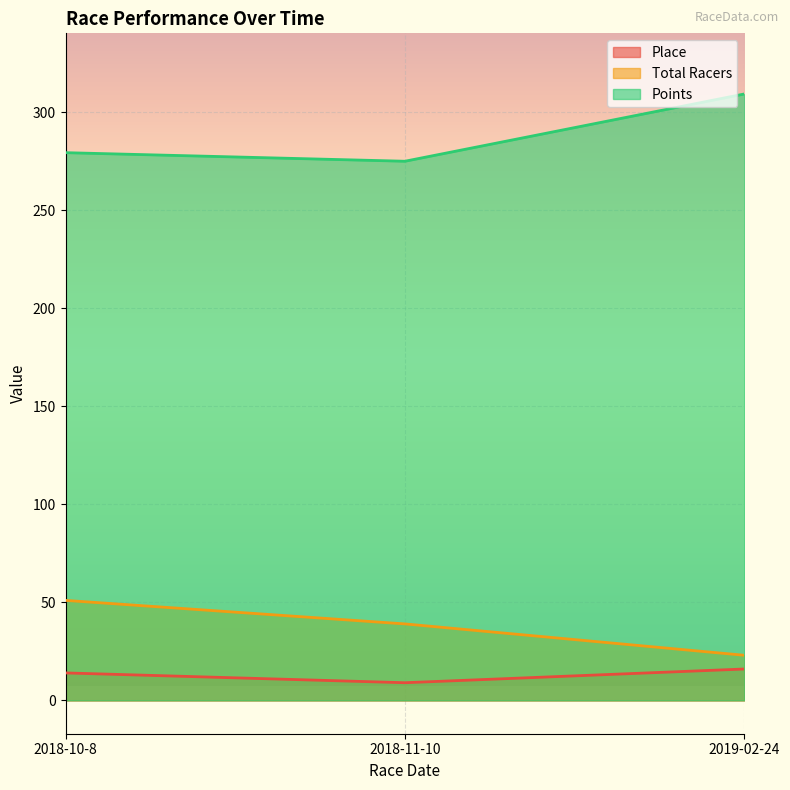

Reading left to right, extract all data points from this chart.

Place: 14.0	9.0	16.0
Total Racers: 51.0	39.0	23.0
Points: 279.4	275.0	309.3